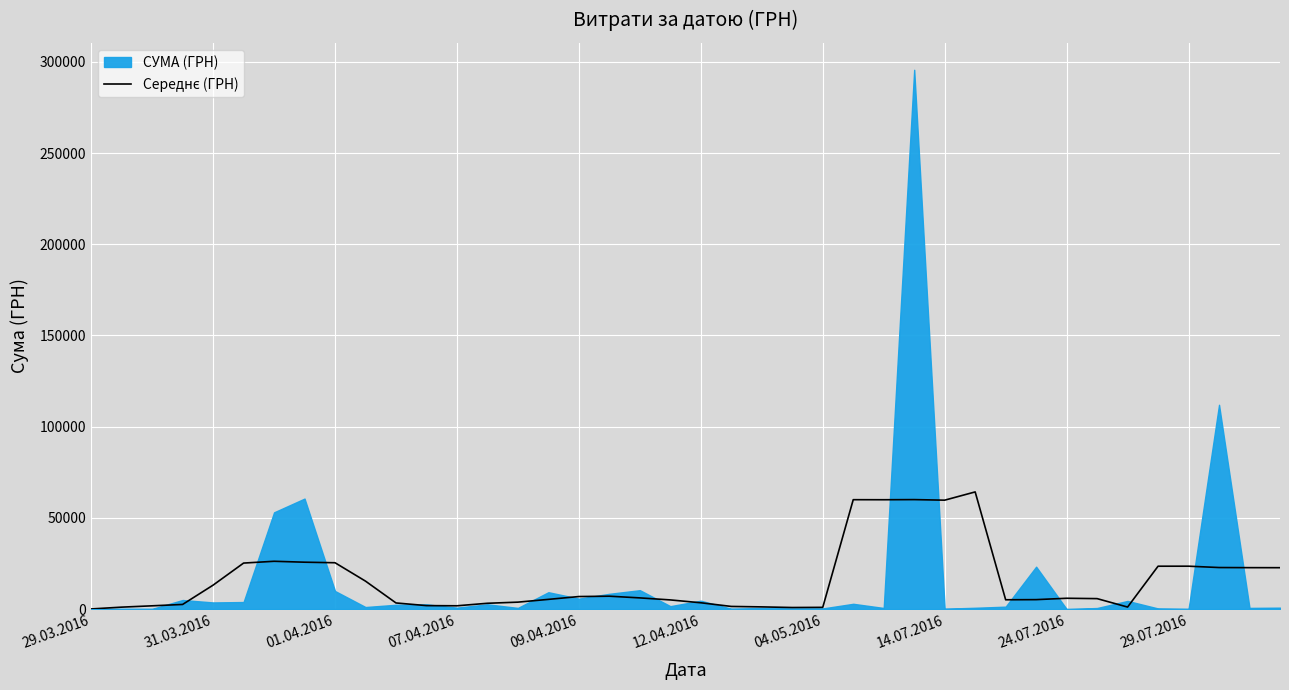

What is the minimum value shown in the chart?

59.1